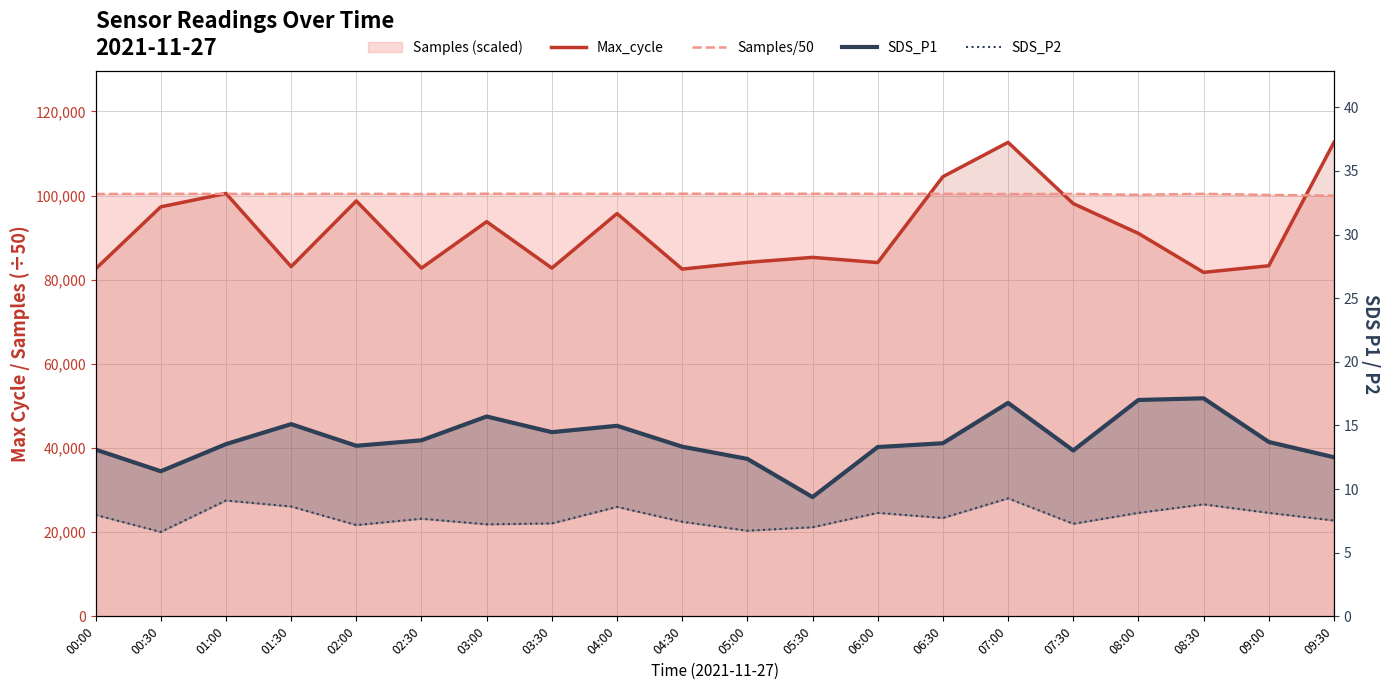

True or false: SDS_P2 and Max_cycle intersect in this chart.

False